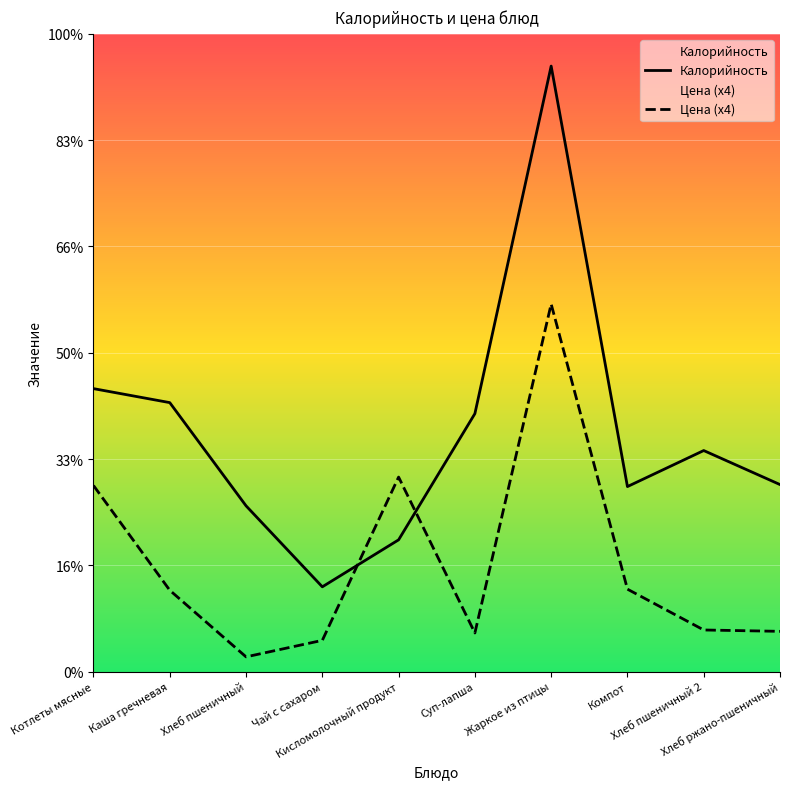

The value of Калорийность at Каша гречневая is 74.0. True or false?

False